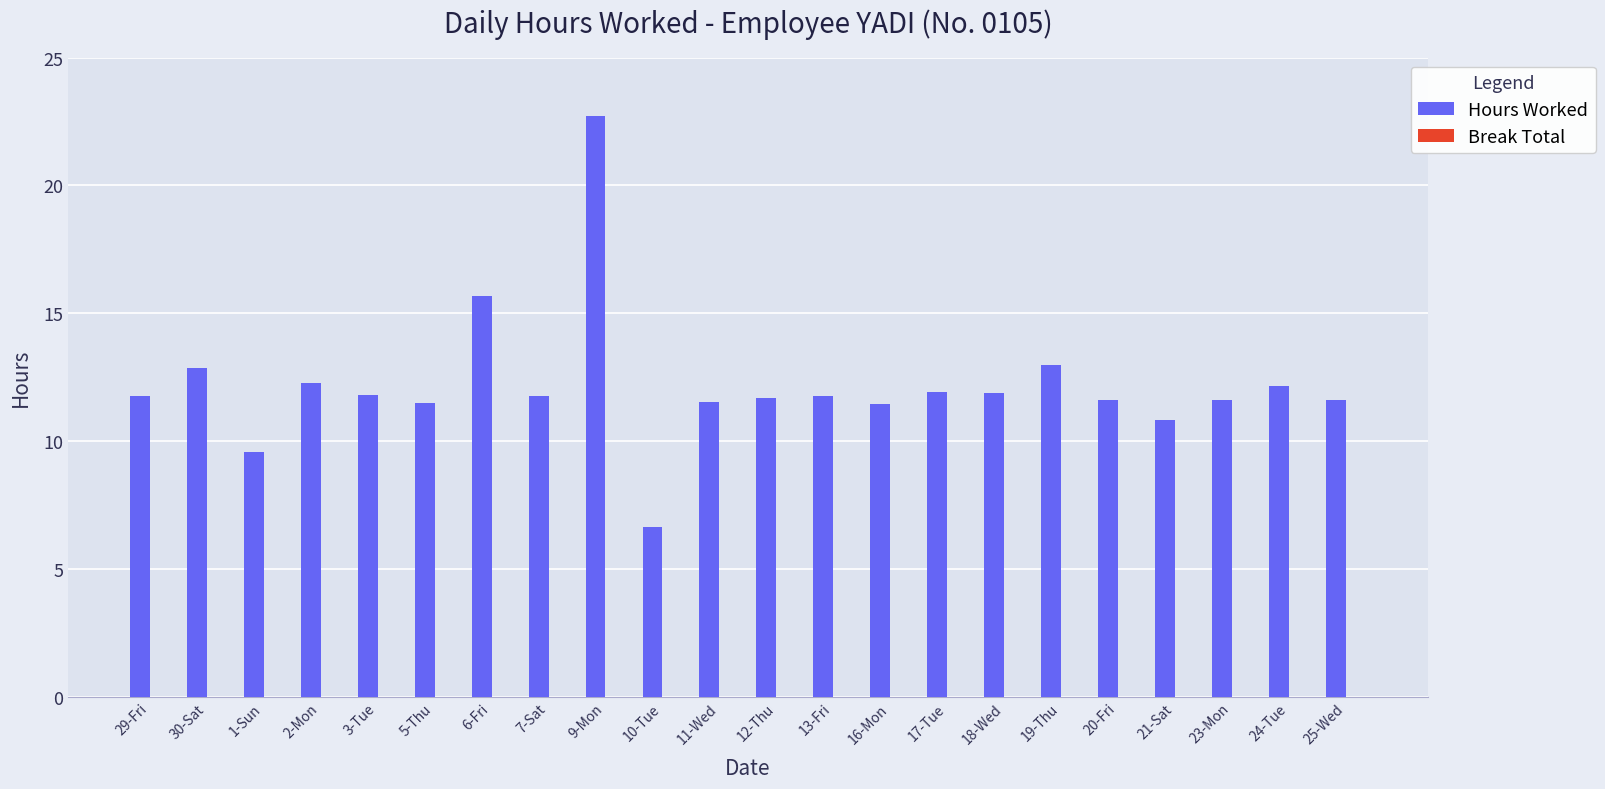

The value at 16-Mon is 11.4. True or false?

True